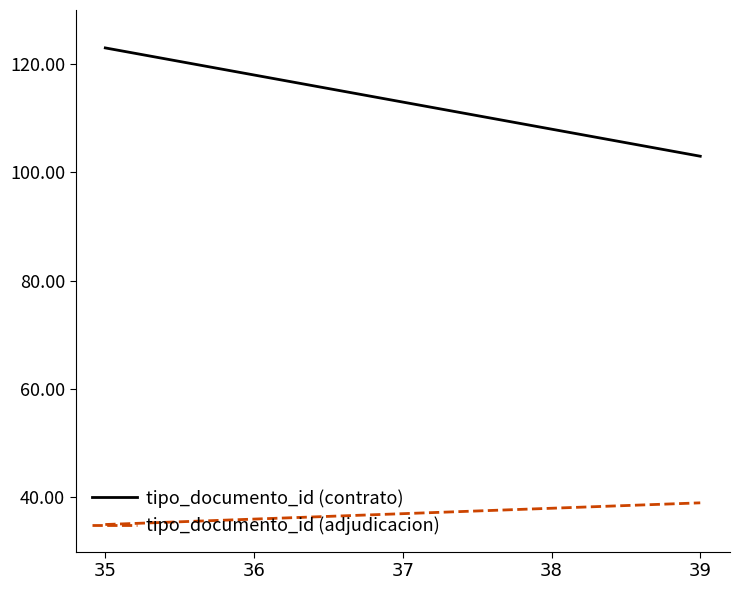

What is the difference between the maximum and second lowest values in the tipo_documento_id (adjudicacion) series?

3